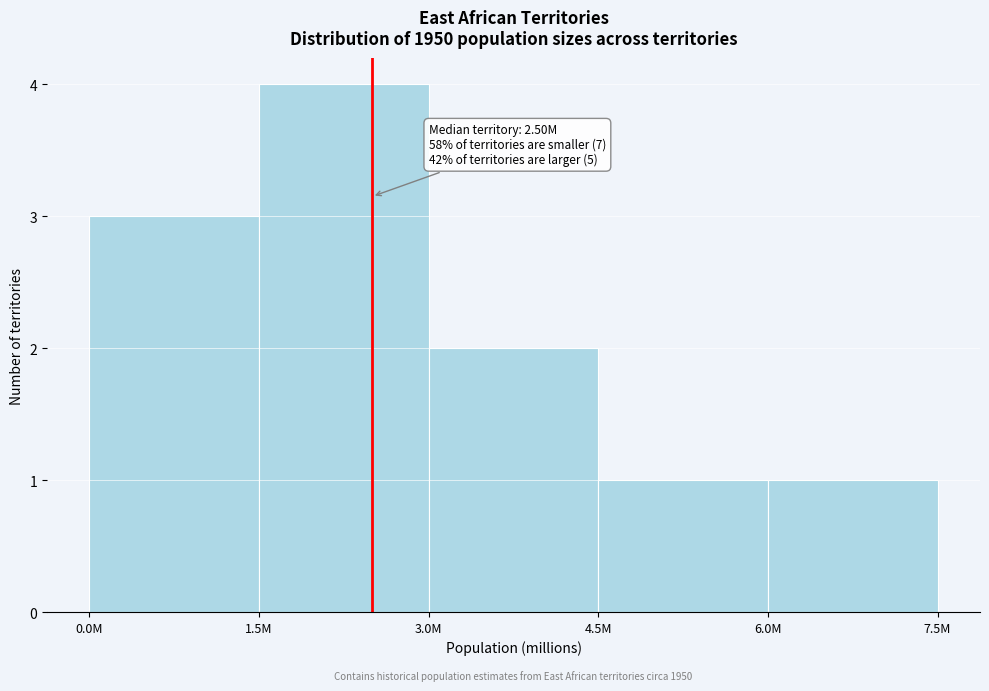

Reading left to right, transcribe all the data shown in this chart.

0.0M=3	1.5M=4	3.0M=2	4.5M=1	6.0M=1